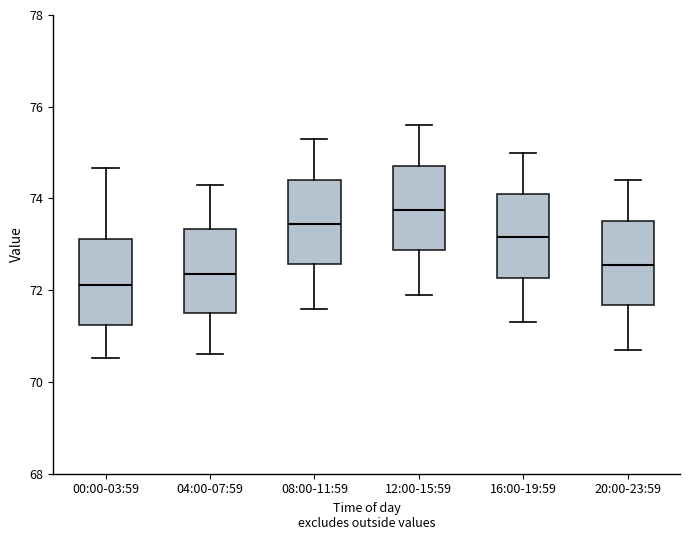

Reading left to right, transcribe this box plot: for each box, give where its median line is, the range the box spans, and where its two whiskers end, as read against the y-axis. The values are not printed on the chart, so give them approximately, as read against the axis.

00:00-03:59: median 72.2, box 71.2 to 73.2, whiskers 70.6 to 74.6
04:00-07:59: median 72.4, box 71.6 to 73.4, whiskers 70.6 to 74.4
08:00-11:59: median 73.4, box 72.6 to 74.4, whiskers 71.6 to 75.4
12:00-15:59: median 73.8, box 72.8 to 74.8, whiskers 72.0 to 75.6
16:00-19:59: median 73.2, box 72.2 to 74.2, whiskers 71.4 to 75.0
20:00-23:59: median 72.6, box 71.6 to 73.6, whiskers 70.8 to 74.4